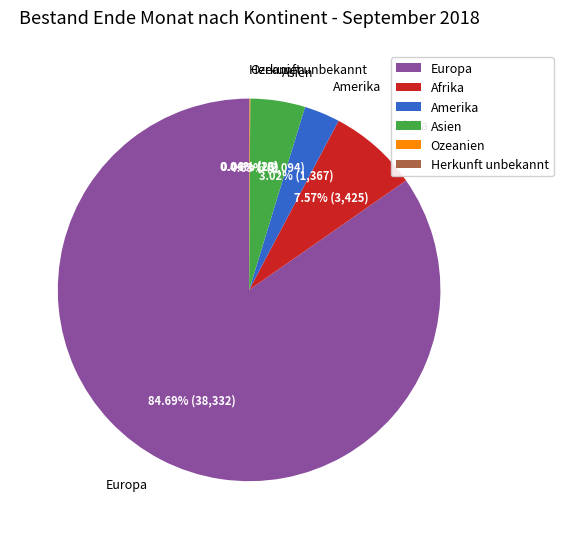

Which slice represents more than half of the pie?

Europa